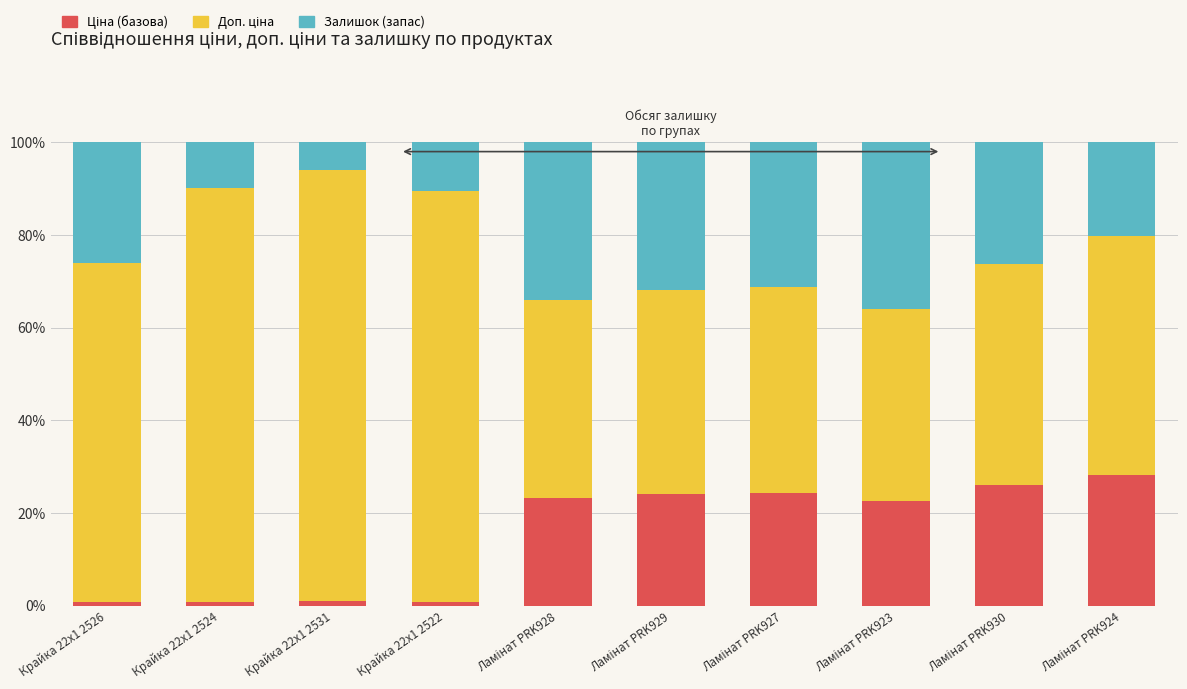

Which has a higher value, Ламінат PRK929 or Ламінат PRK928?

Ламінат PRK929